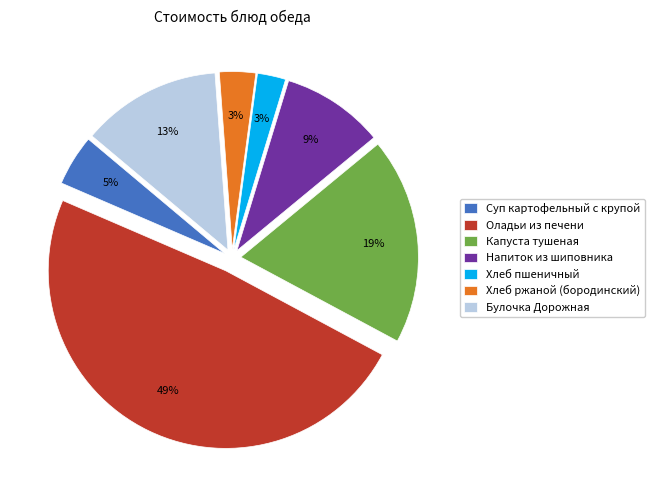

To the nearest percent, what is the average slice percentage?

14%